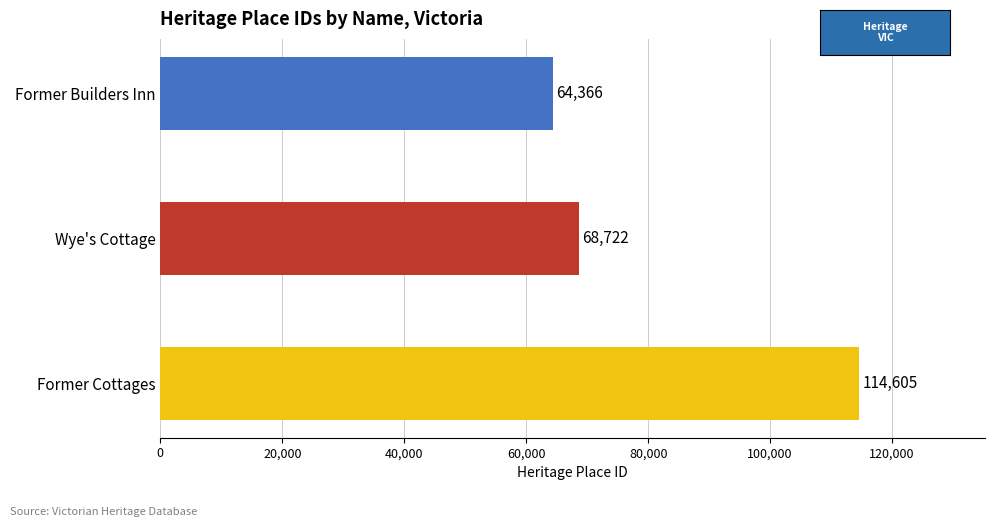

Reading top to bottom, extract all data points from this chart.

Former Builders Inn=64366	Wye's Cottage=68722	Former Cottages=114605